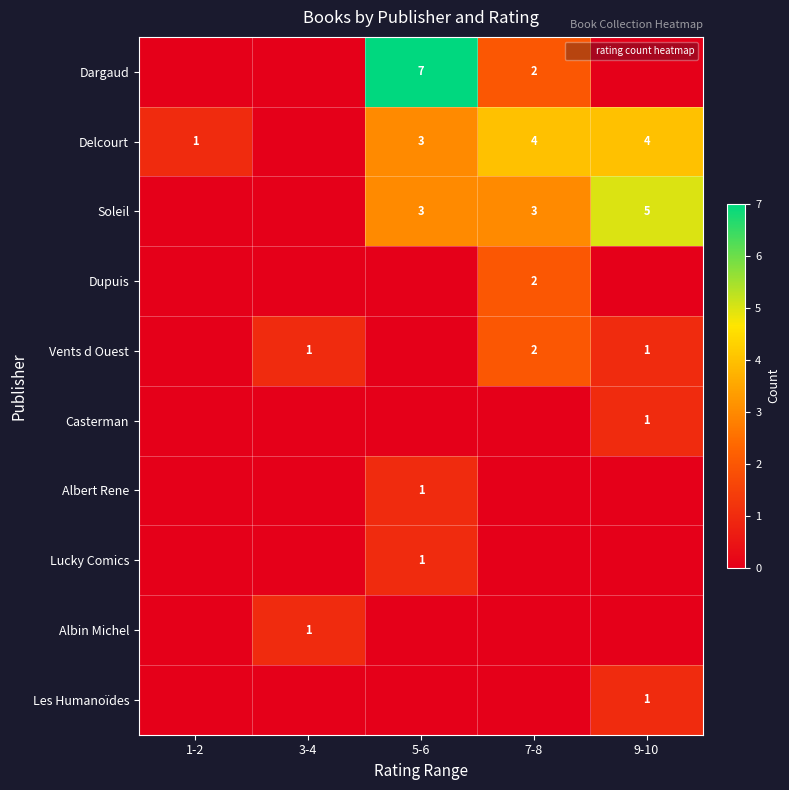

True or false: Vents d Ouest has a value of 1 at 9-10.

True